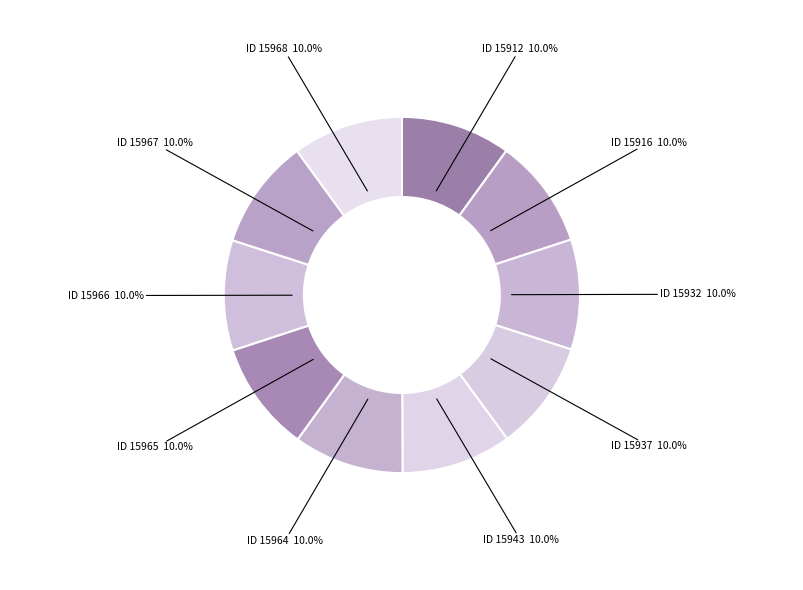

Is the sum of ID 15912 and ID 15968 greater than half?

No